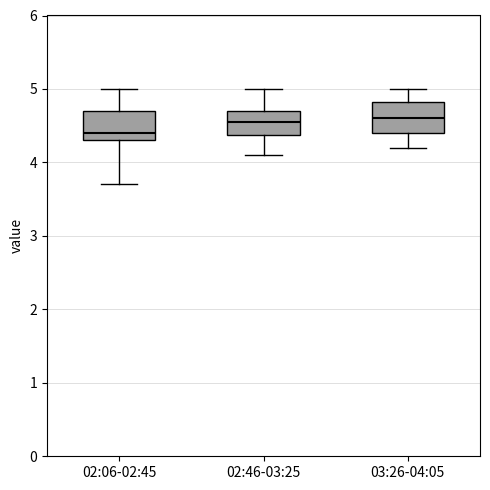

Where does the lower whisker of the box for 02:06-02:45 end on the y-axis? The values are not printed on the chart, so give them approximately, as read against the axis.

3.7